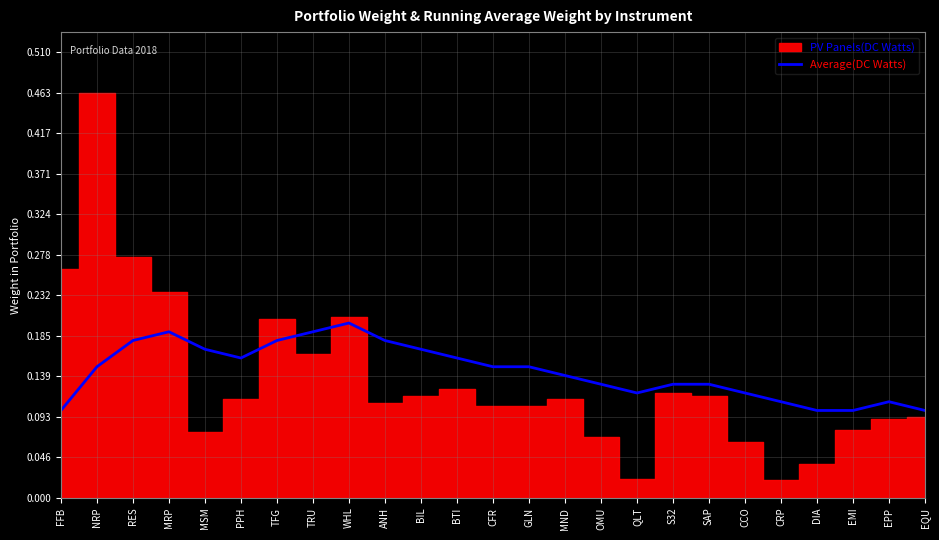

Is it true that the value at CRP is 0.0?

False